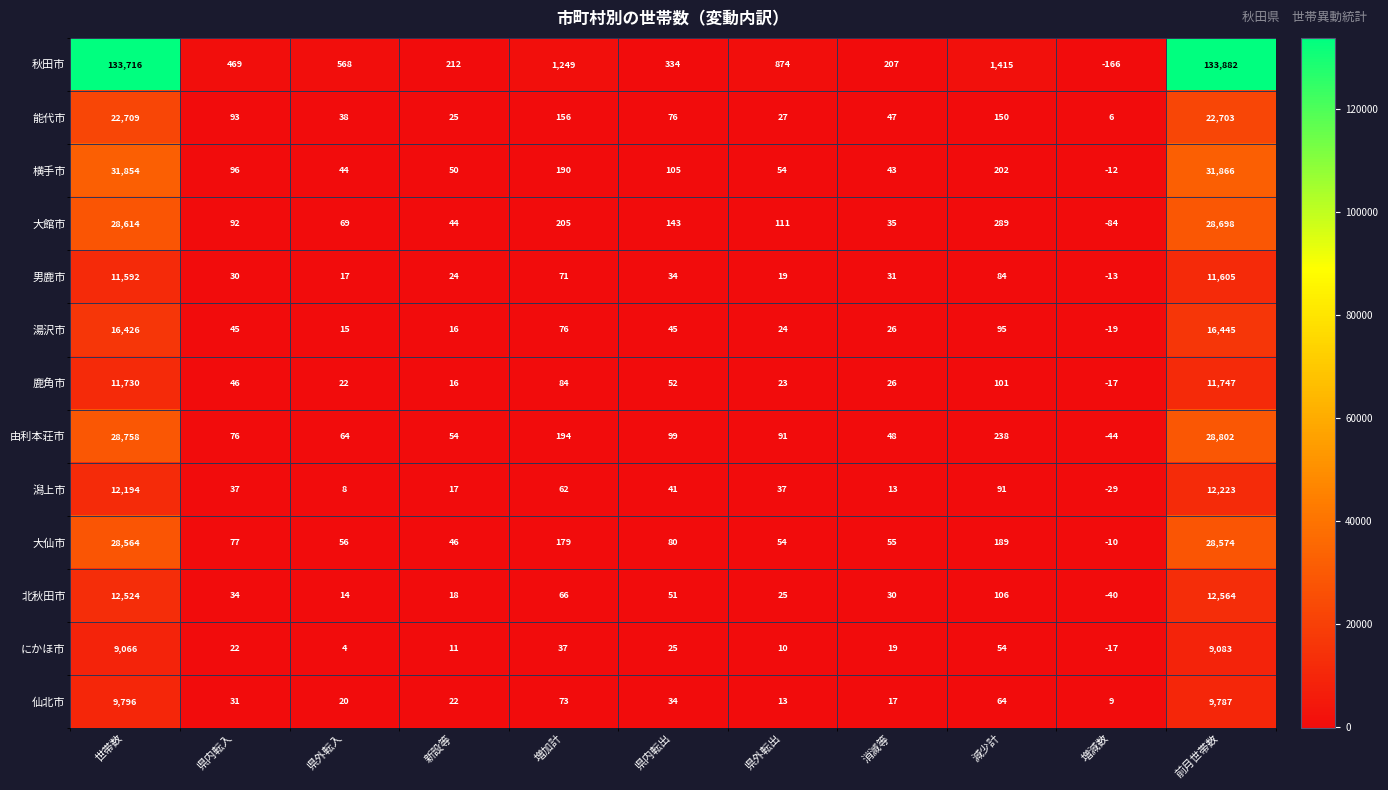

Which series has the largest range (max minus min)?

秋田市